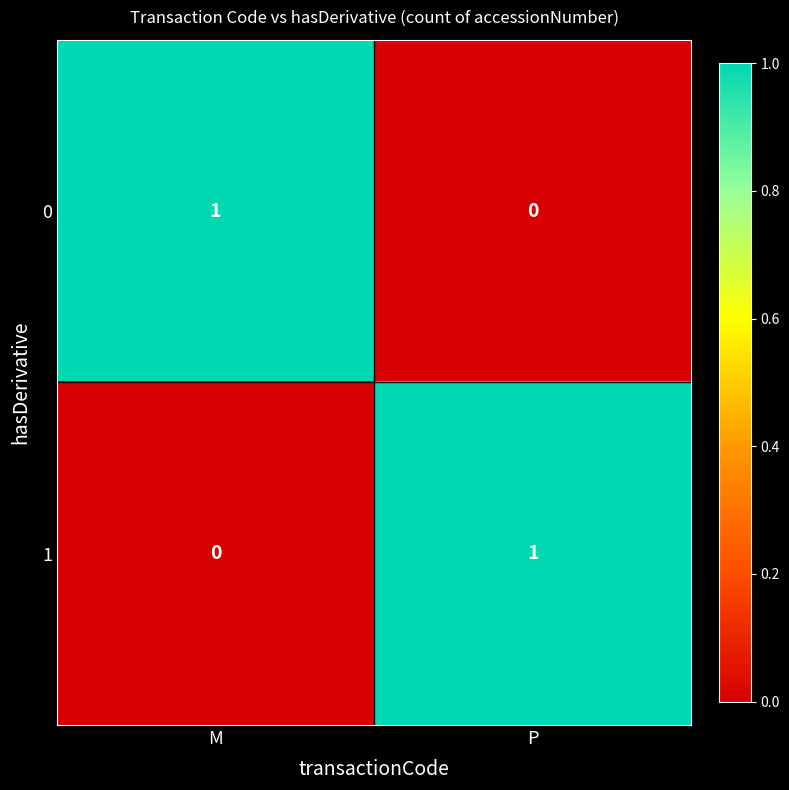

At how many categories does at least one series exceed 0?

2